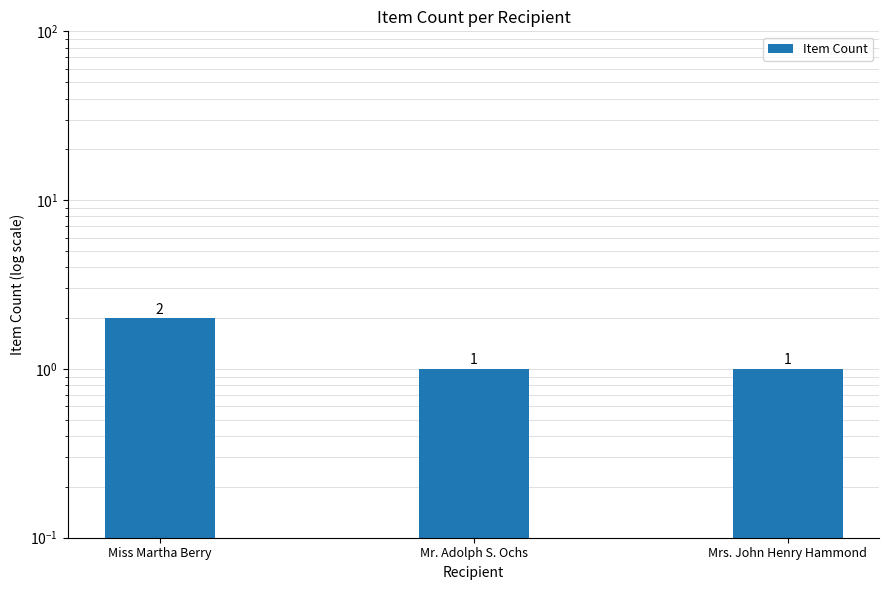

How many values exceed 1?

1